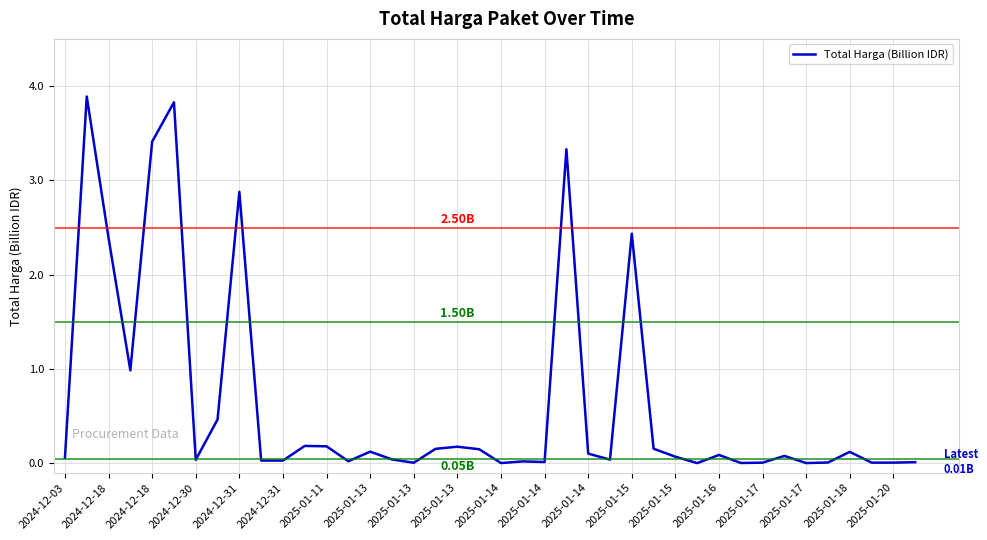

What is the difference between the maximum and minimum values?

3.9